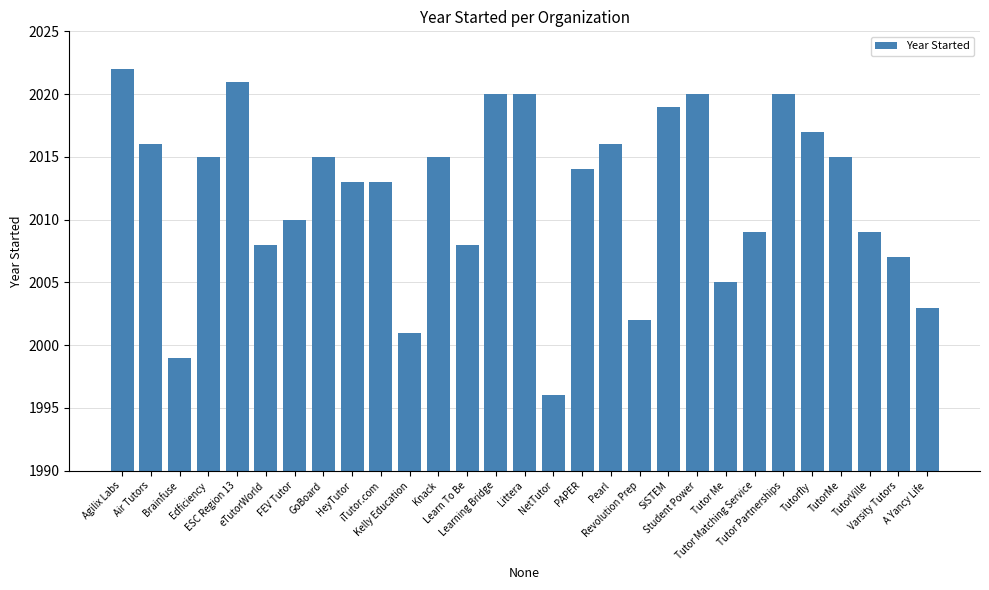

What is the sum of all values?

58348